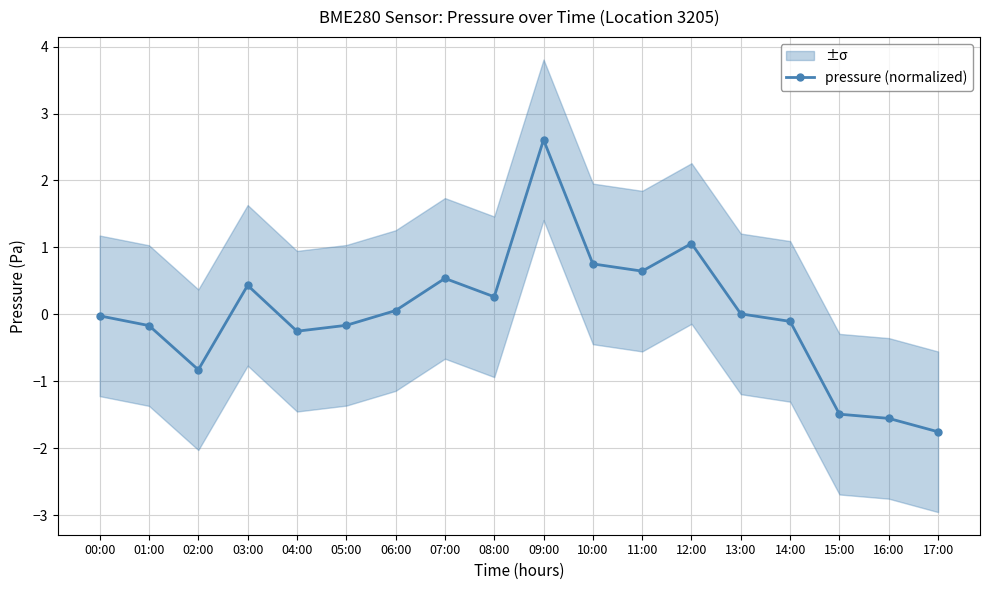

True or false: there are more than 1 points higher than both neighbors.

True